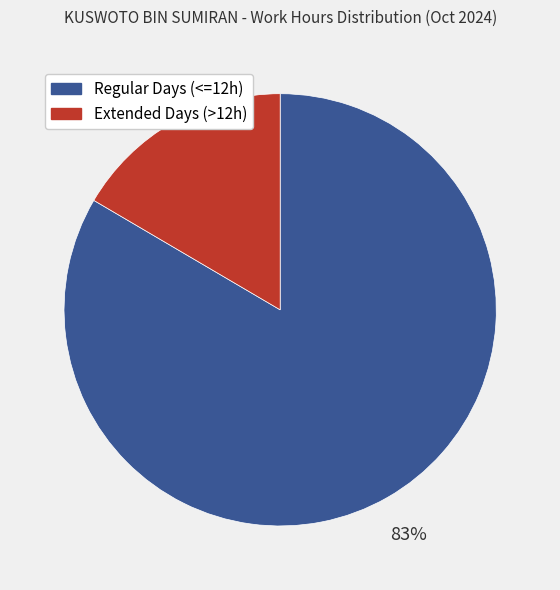

How many slices are in this pie chart?

2